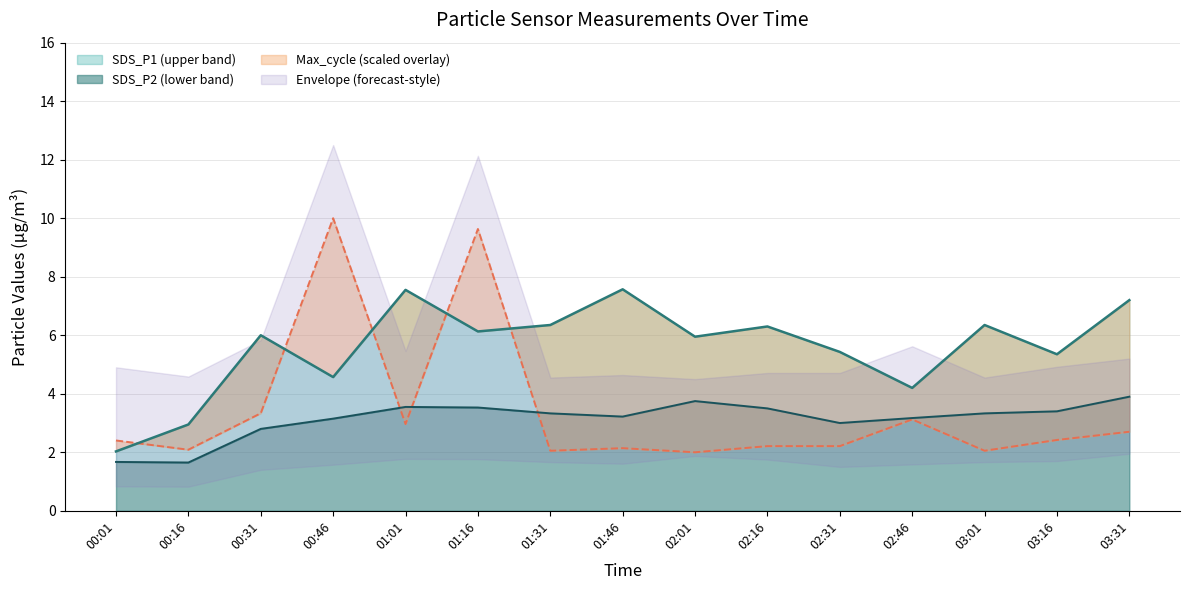

True or false: Max_cycle_scaled has a value of 2.8 at 01:46.

False